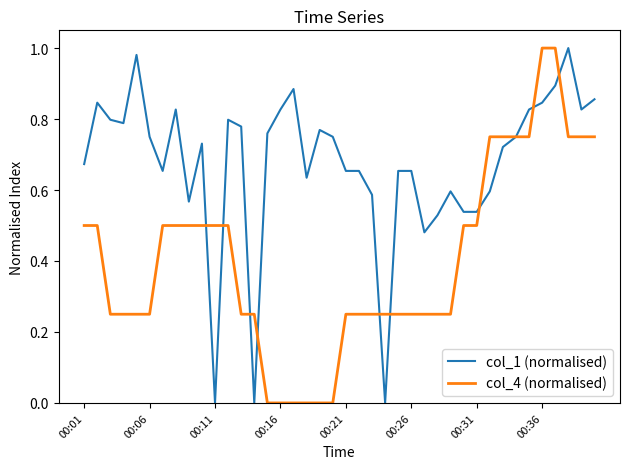

Rank the series by their average value, from highest to lowest.

col_1 (normalised), col_4 (normalised)